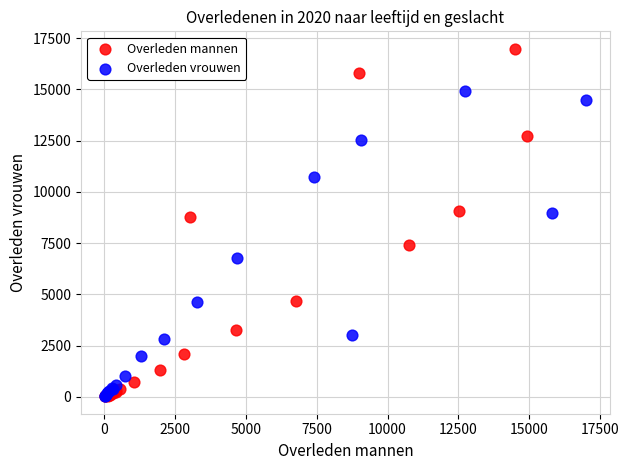

Which series reaches the maximum Y coordinate?

Overleden mannen